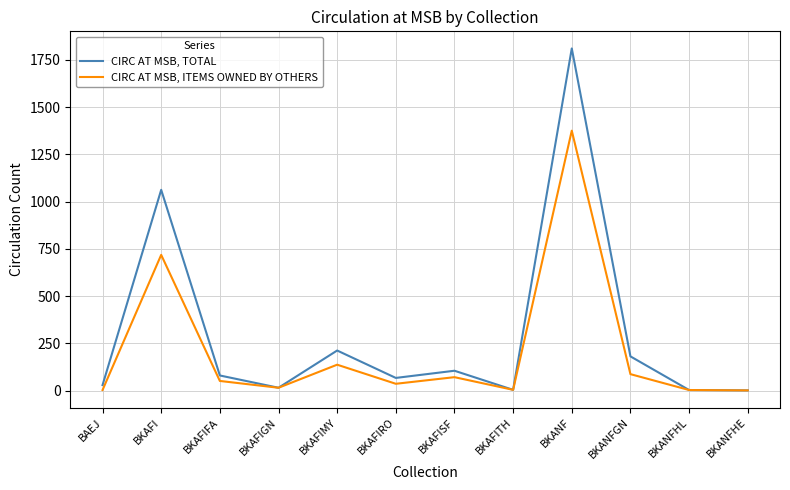

At how many categories does at least one series exceed 1561?

1